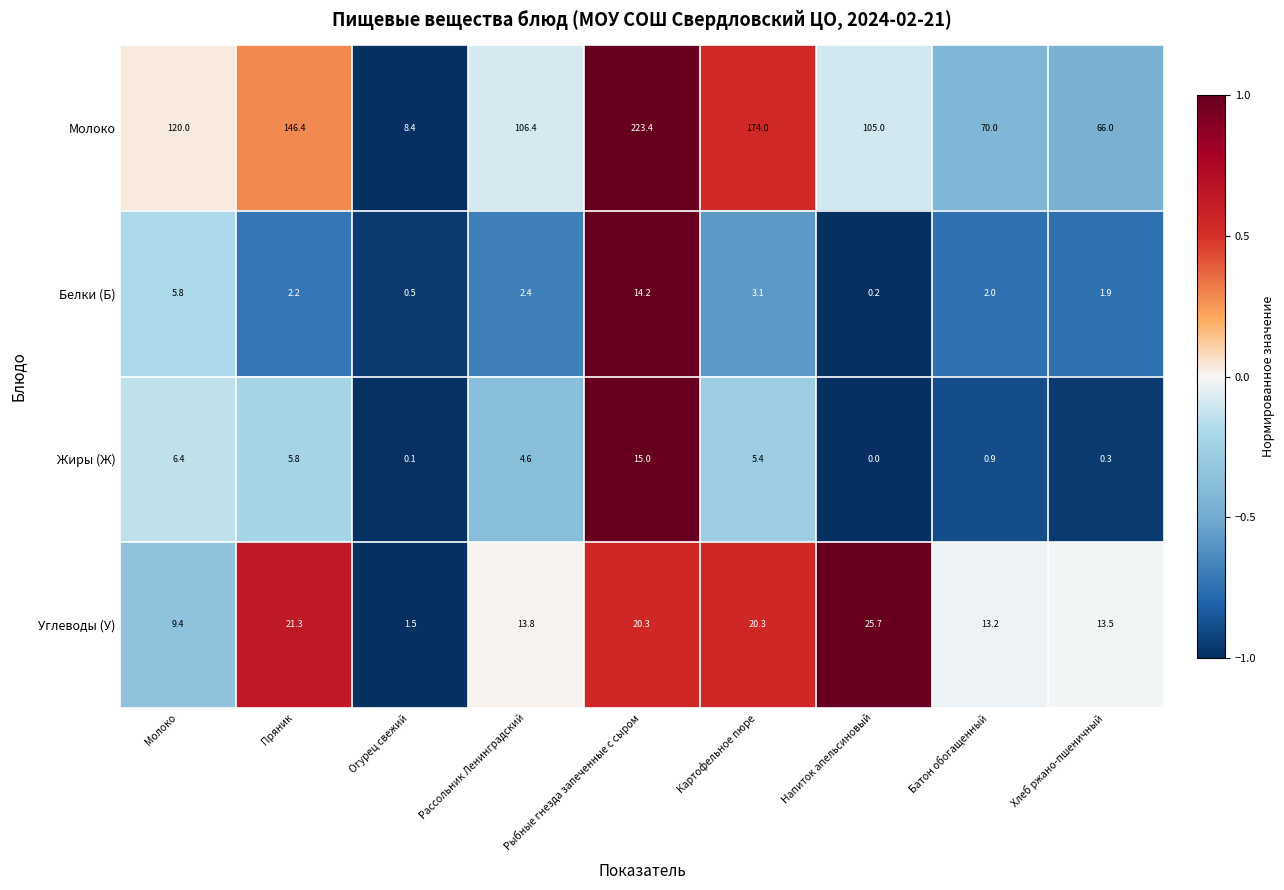

Is it true that Белки (Б) equals 18.9 at Рыбные гнезда запеченные с сыром?

False